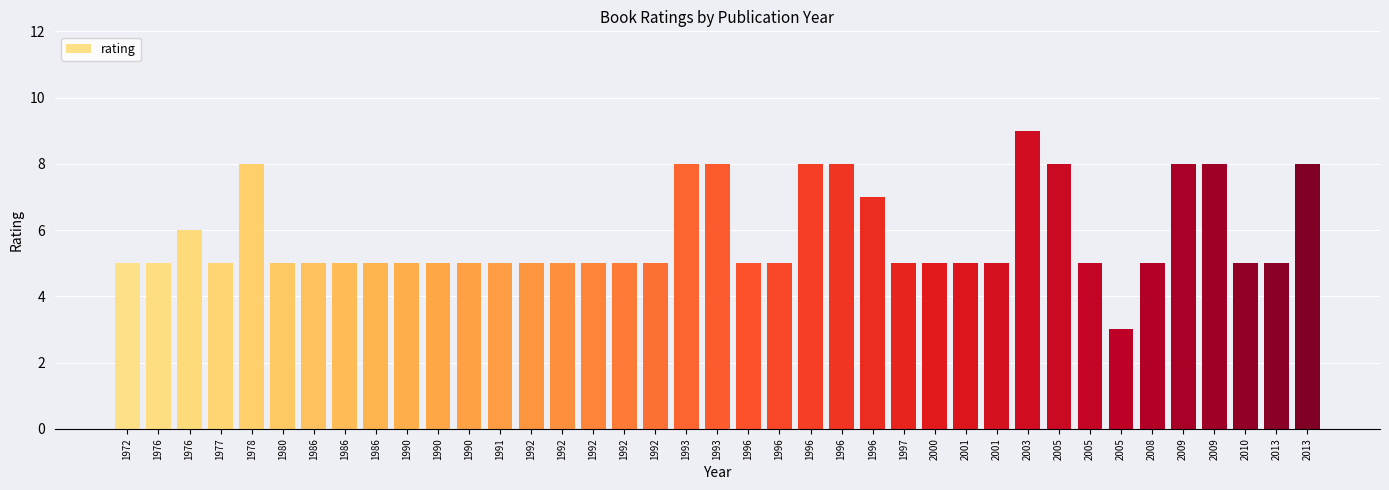

Are the bars horizontal?

No